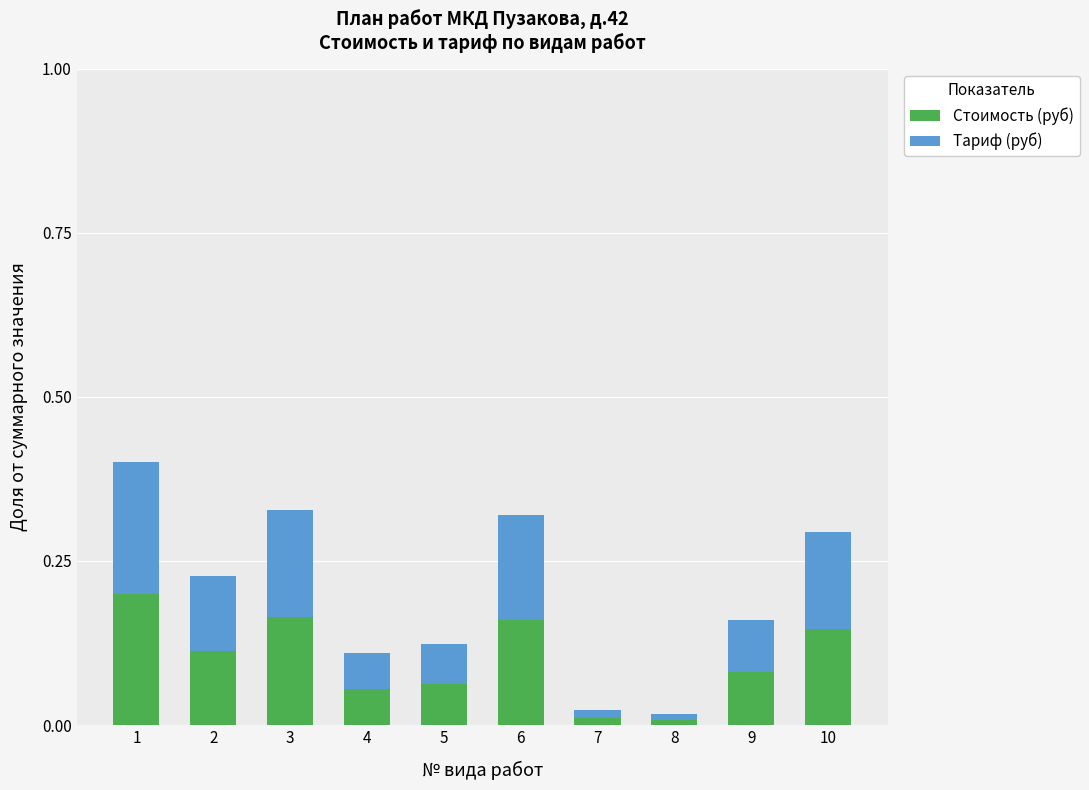

What is the total value across all series at 10?

0.3